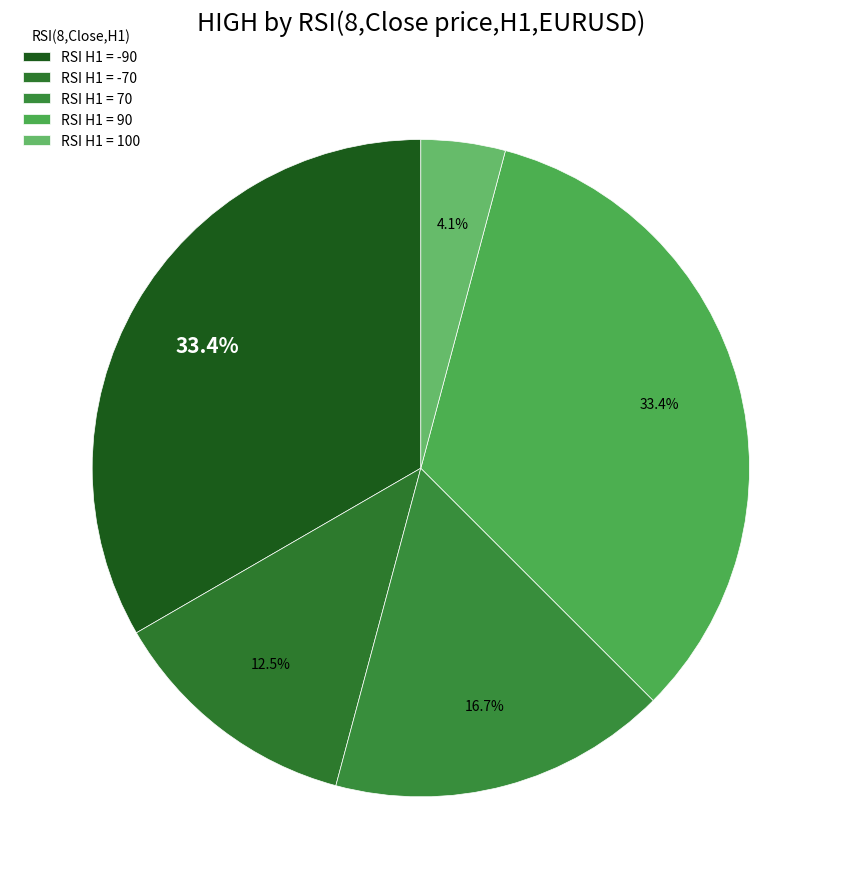

How many slices are in this pie chart?

5